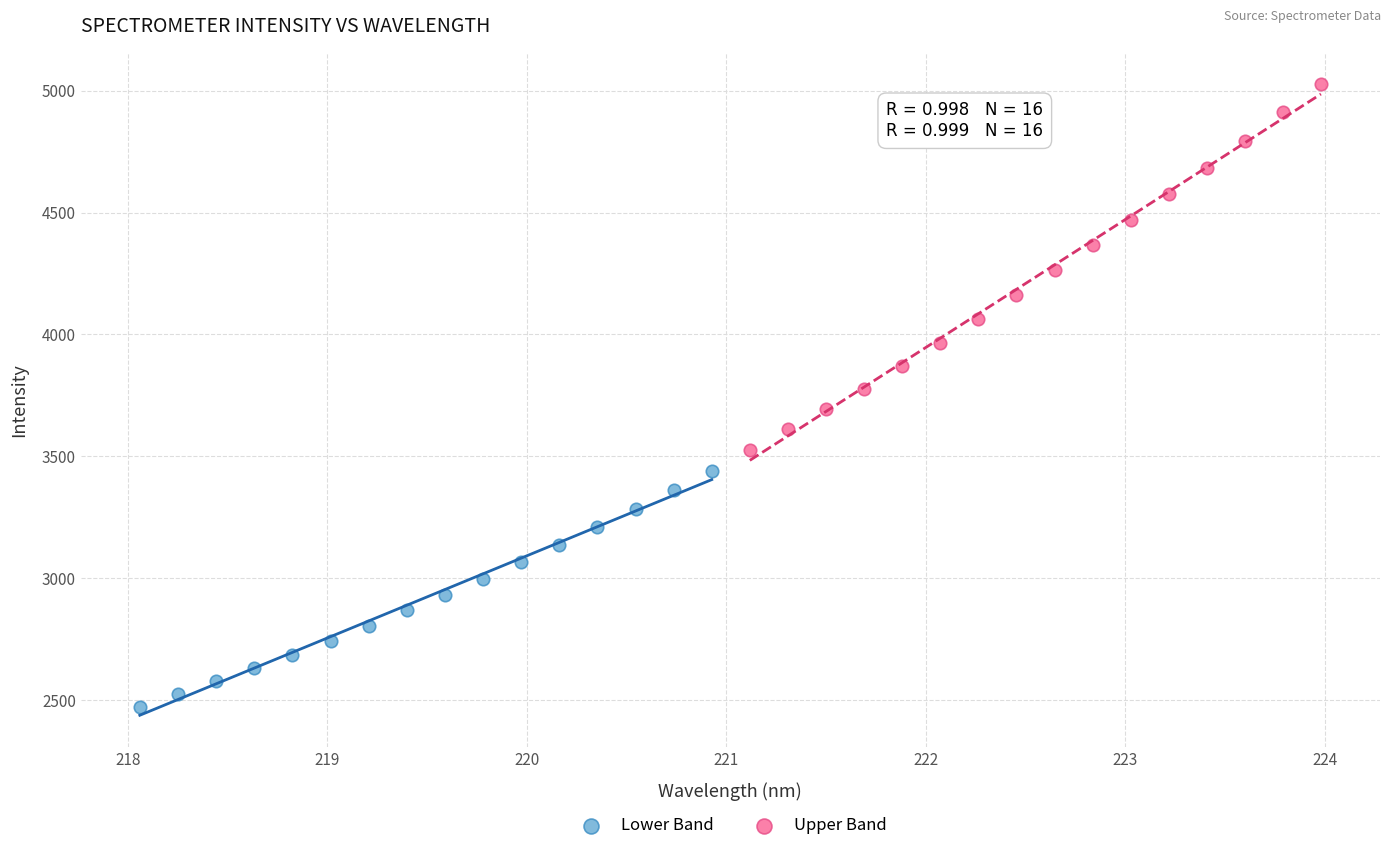

Which series contains the highest Y value?

Upper Band